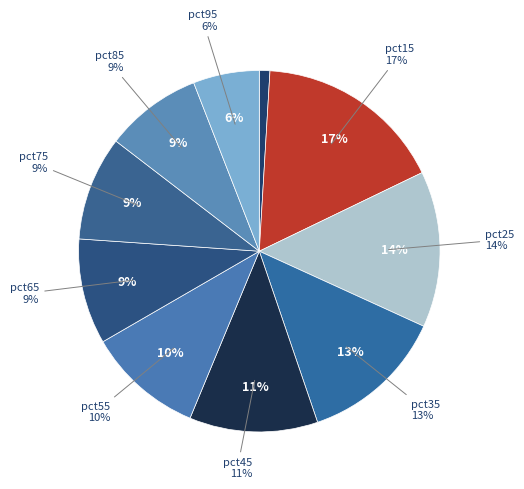

What is the total percentage of pct15 and pct35?

29.9%